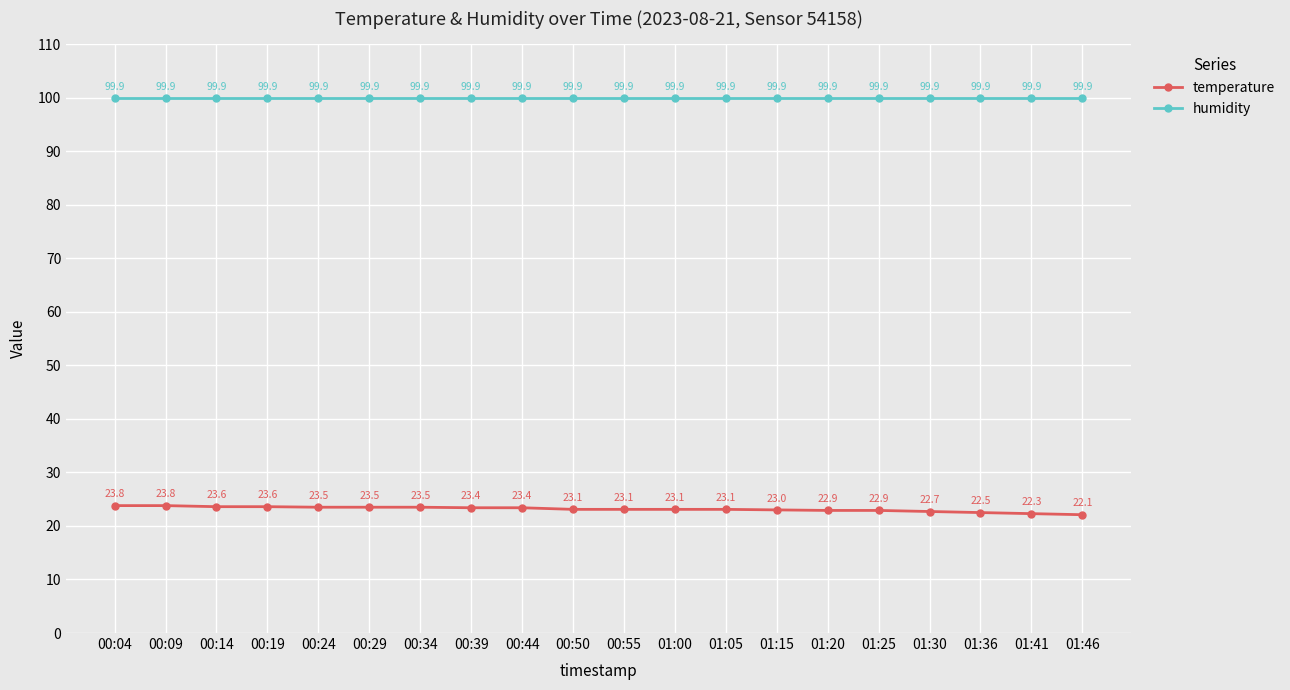

Which series has the largest total across all categories?

humidity